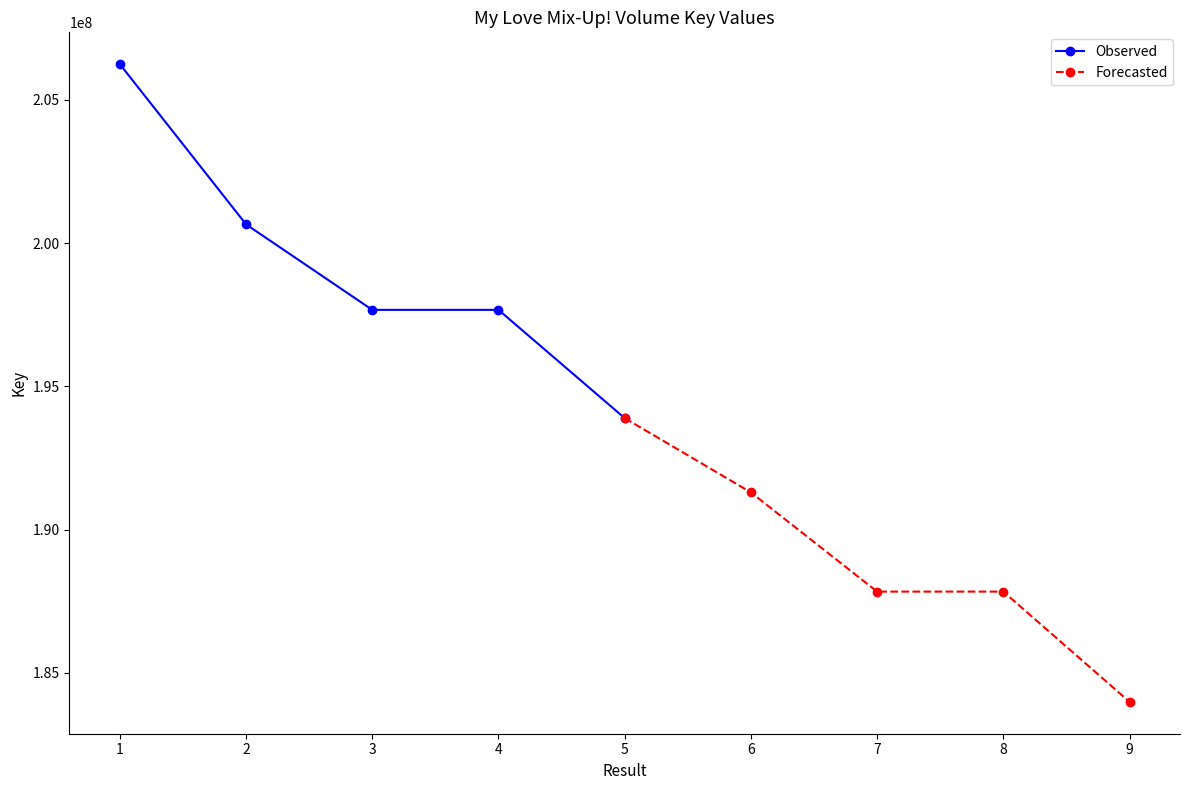

The value of Forecasted at 5 is 193891844. True or false?

True